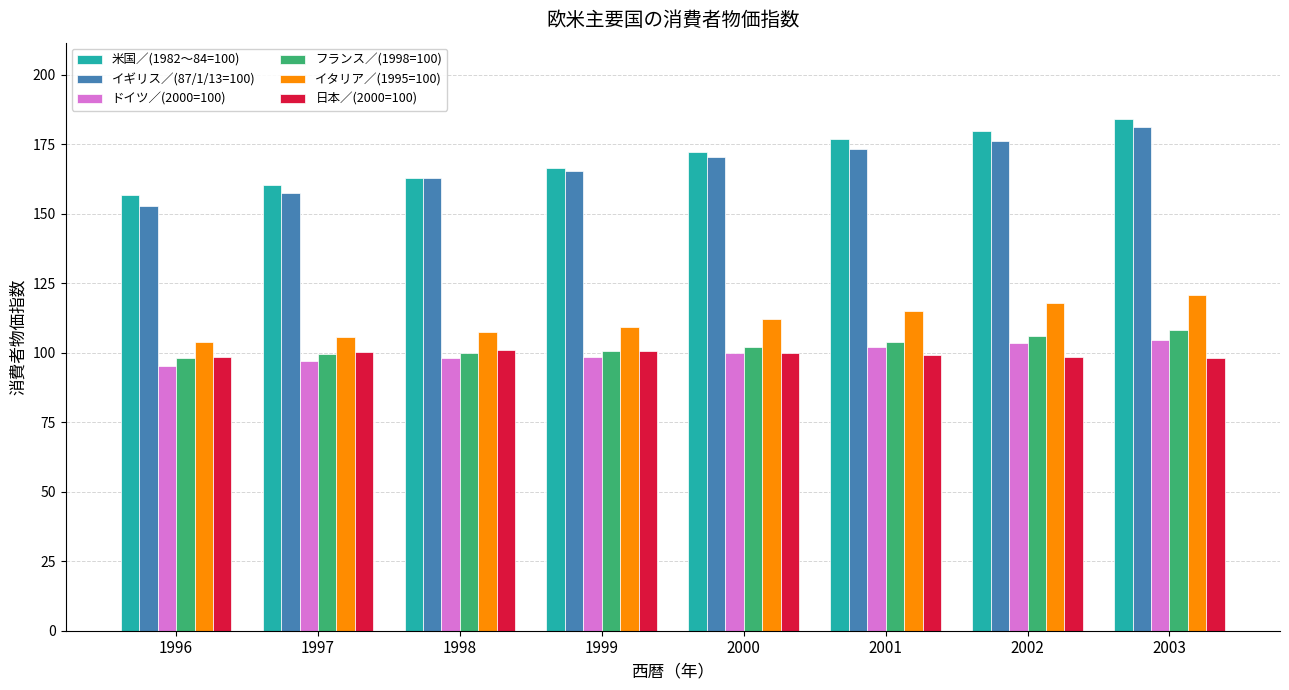

What is the value of the ドイツ／(2000=100) bar at the 6th from the left?

102.0